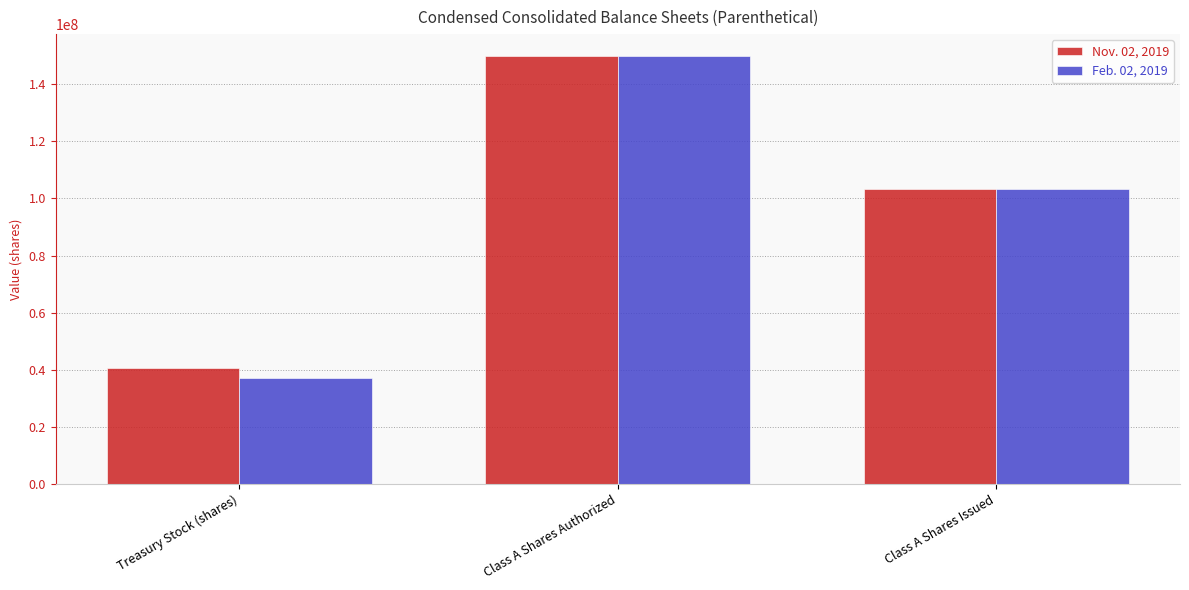

What is the sum of the Nov. 02, 2019 values at Class A Shares Issued and Class A Shares Authorized?

253300000